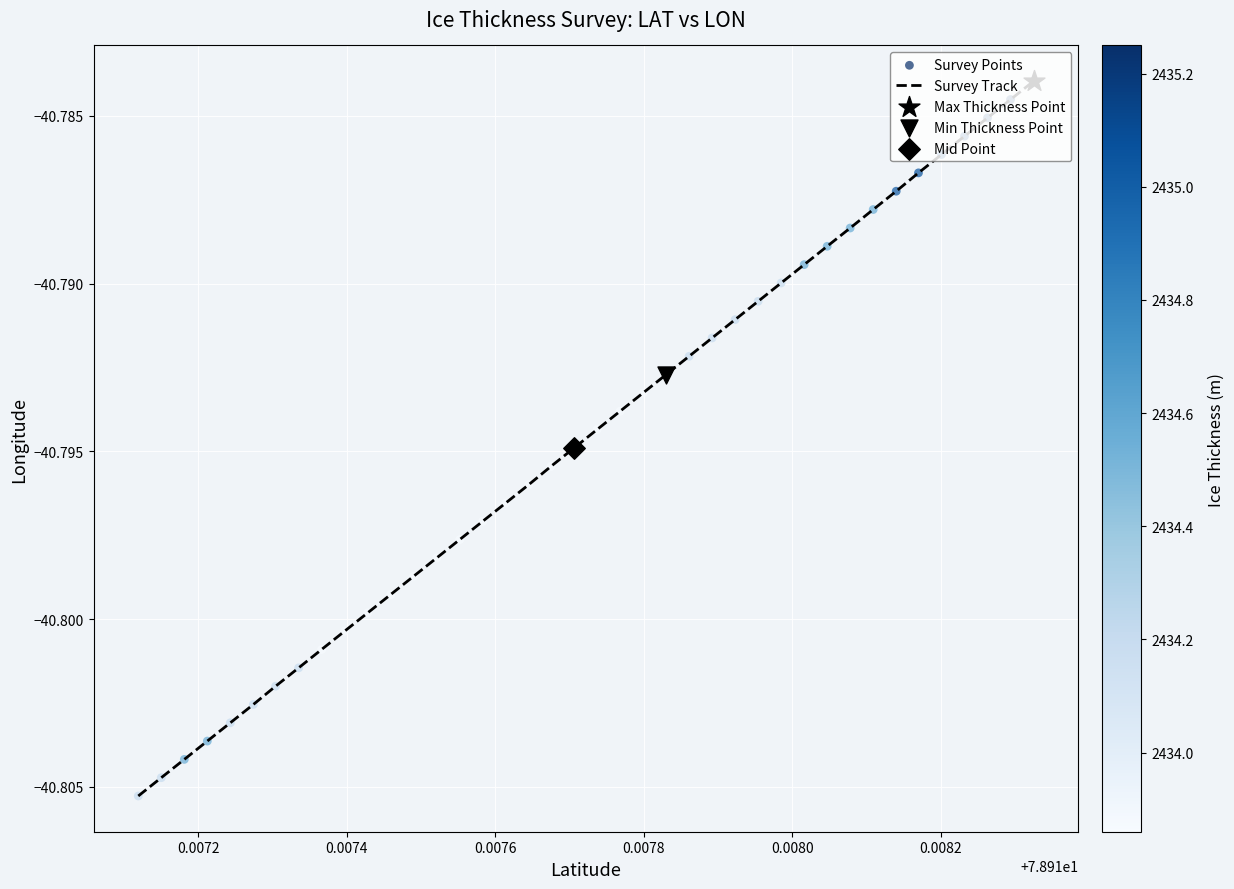

How many lines are shown in the chart?

1